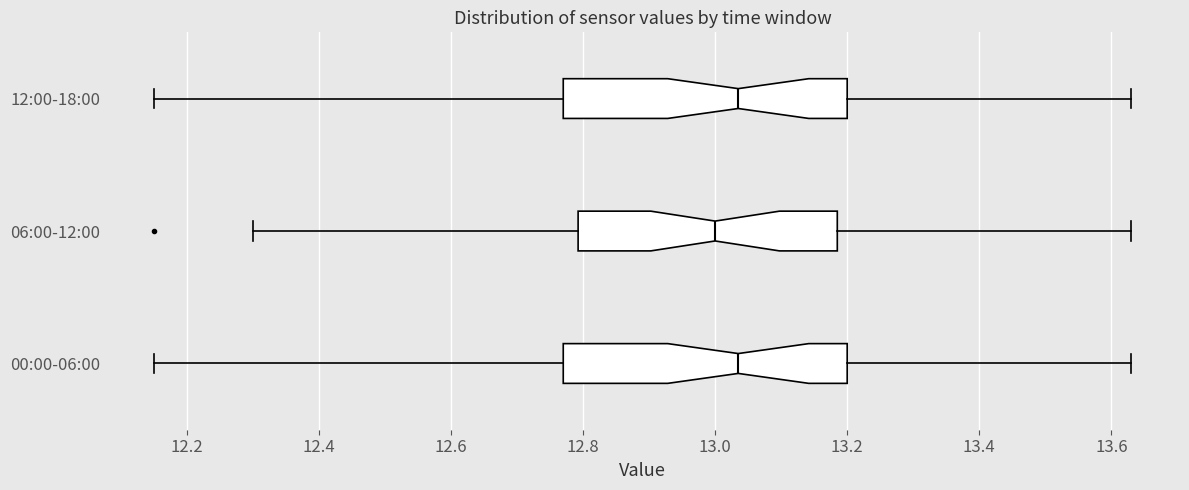

Reading bottom to top, transcribe this box plot: for each box, give where its median line is, the range the box spans, and where its two whiskers end, as read against the x-axis. The values are not printed on the chart, so give them approximately, as read against the axis.

00:00-06:00: median 13.04, box 12.78 to 13.20, whiskers 12.16 to 13.64
06:00-12:00: median 13.00, box 12.80 to 13.18, whiskers 12.30 to 13.64
12:00-18:00: median 13.04, box 12.78 to 13.20, whiskers 12.16 to 13.64